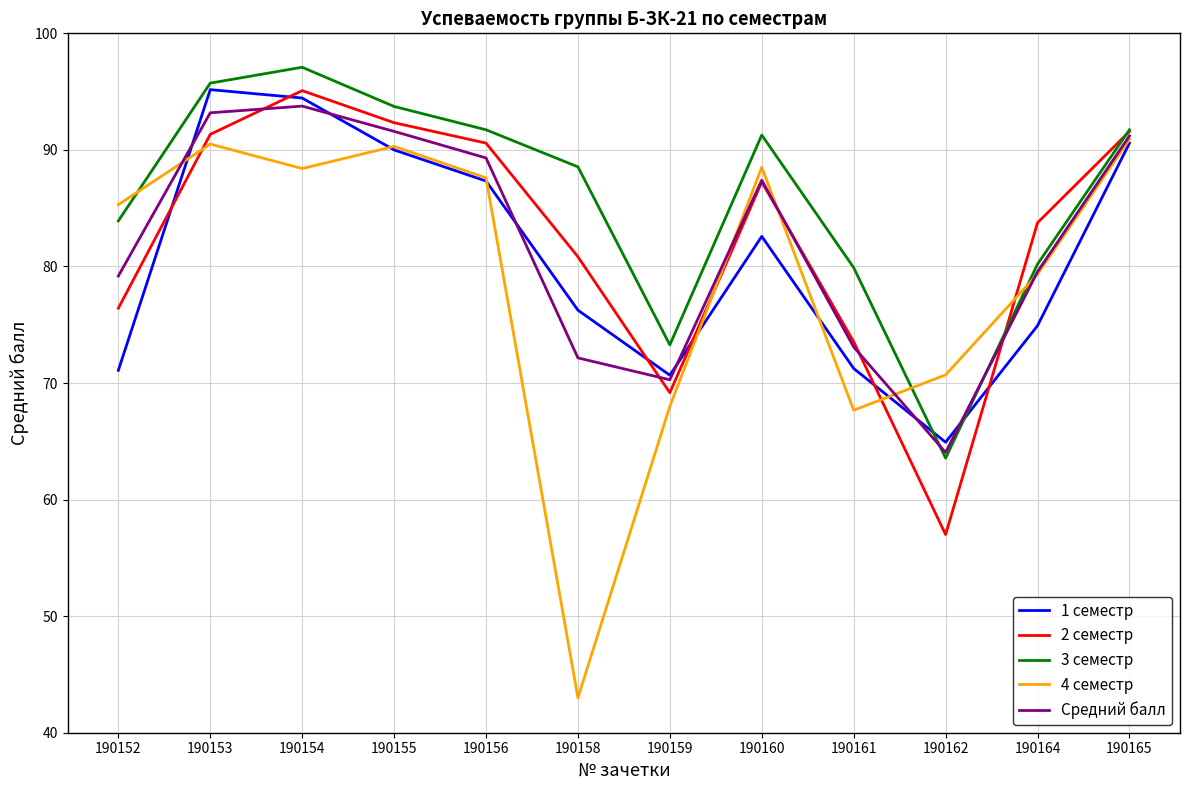

True or false: 4 семестр and 2 семестр cross at least once.

True